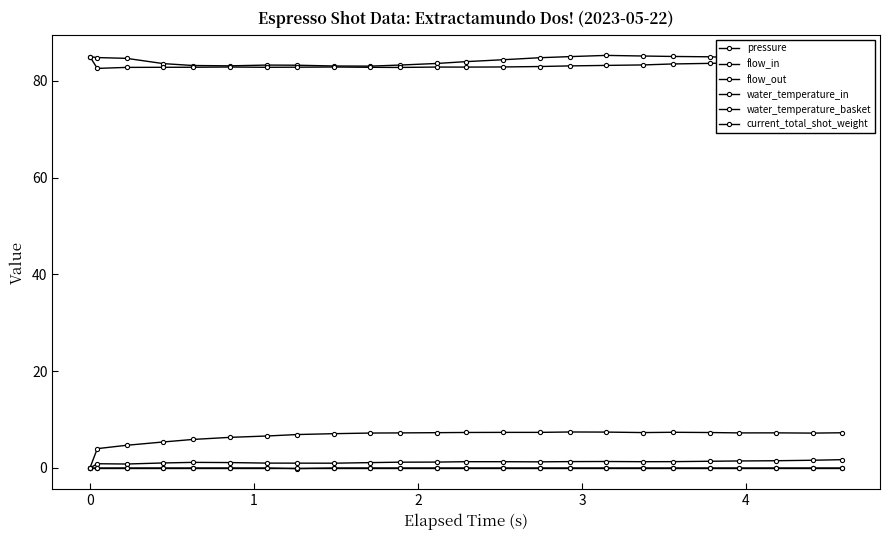

How many positive values does the pressure series have?

23